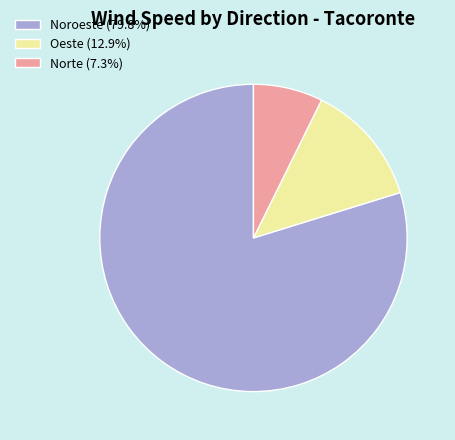

Is the sum of Norte (7.3%) and Oeste (12.9%) greater than half?

No